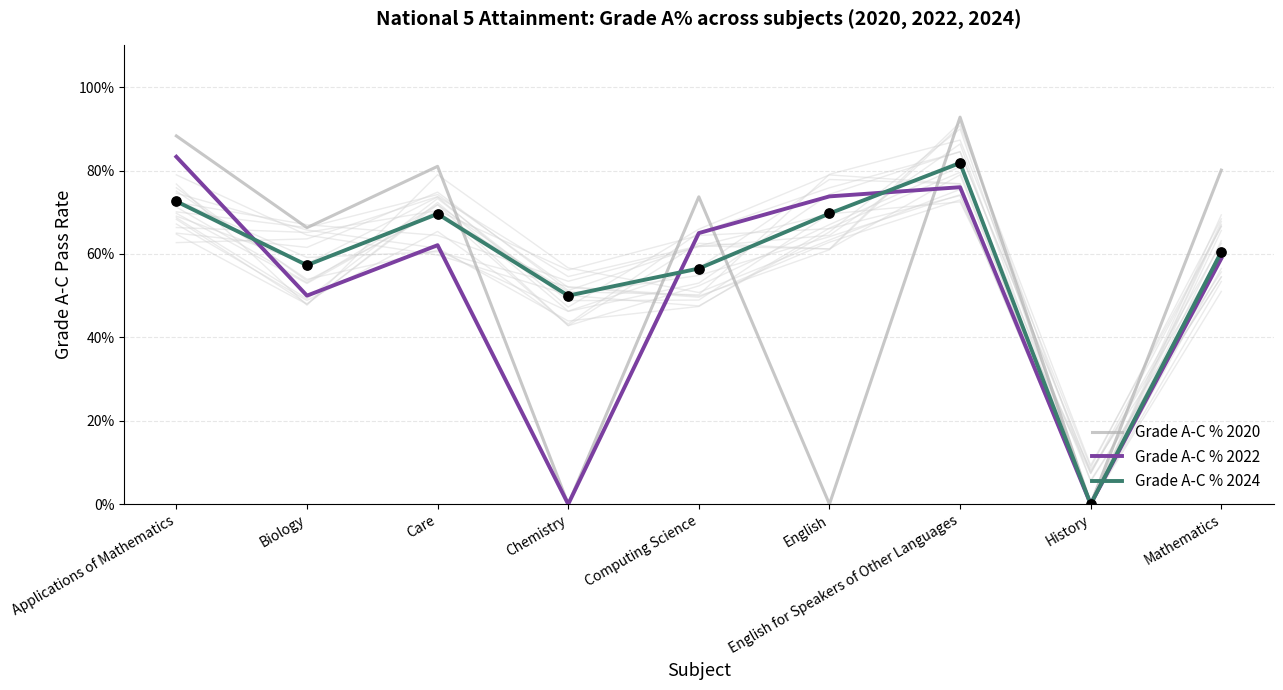

At how many categories does at least one series exceed 0?

8